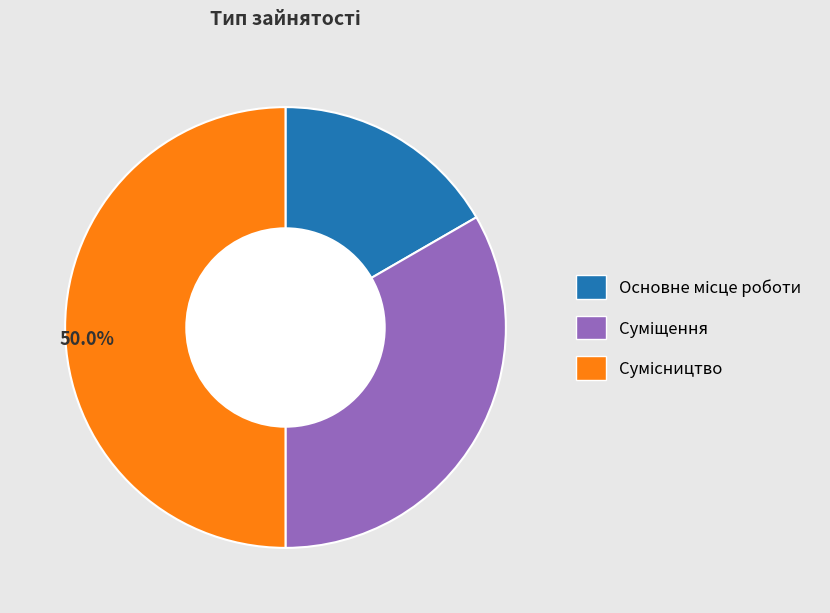

Count the number of slices in the pie.

3